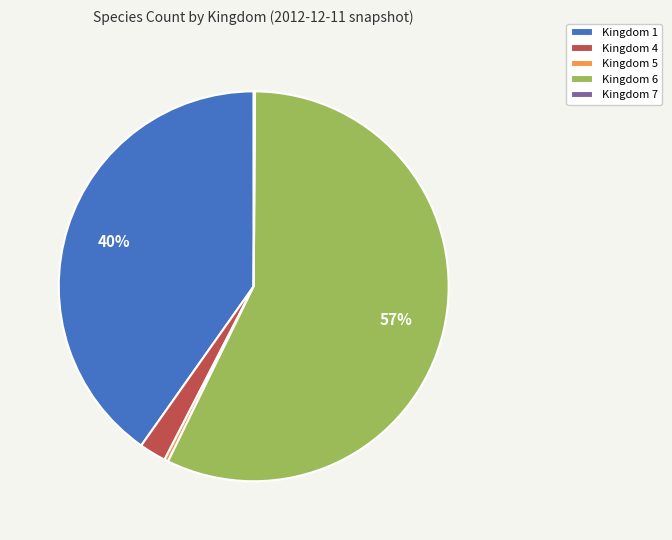

Which slice is the largest?

Kingdom 6